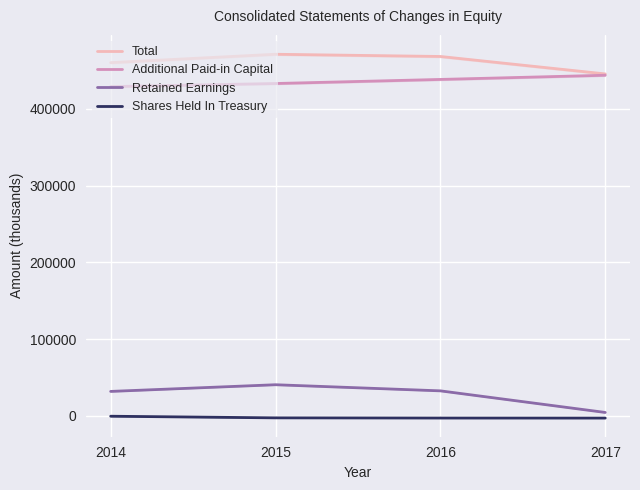

Reading right to left, extract all data points from this chart.

Total: 2017=445681	2016=468417	2015=471303	2014=460364
Additional Paid-in Capital: 2017=443944	2016=438489	2015=433175	2014=429109
Retained Earnings: 2017=4363	2016=32524	2015=40502	2014=31797
Shares Held In Treasury: 2017=-2951	2016=-2899	2015=-2673	2014=-551